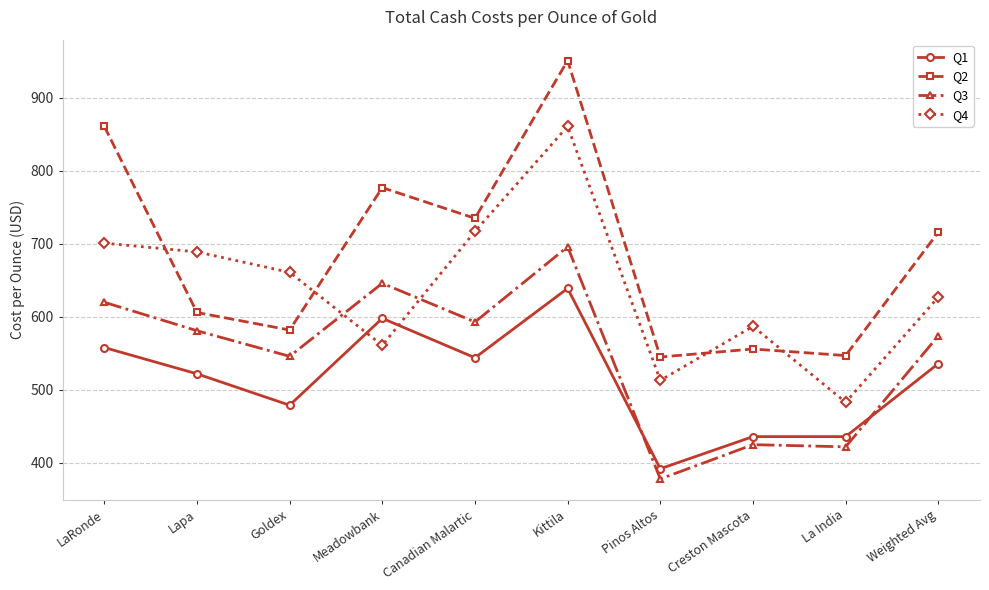

How many lines are shown in the chart?

4